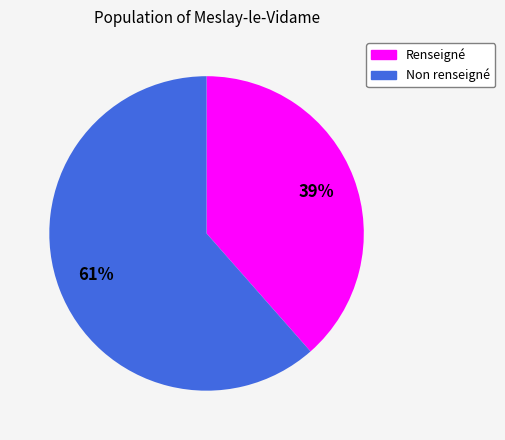

Is there any slice that represents more than half of the pie?

Yes